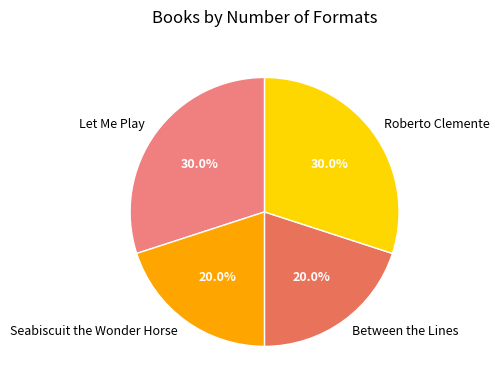

What portion of the pie excludes Between the Lines?

80.0%